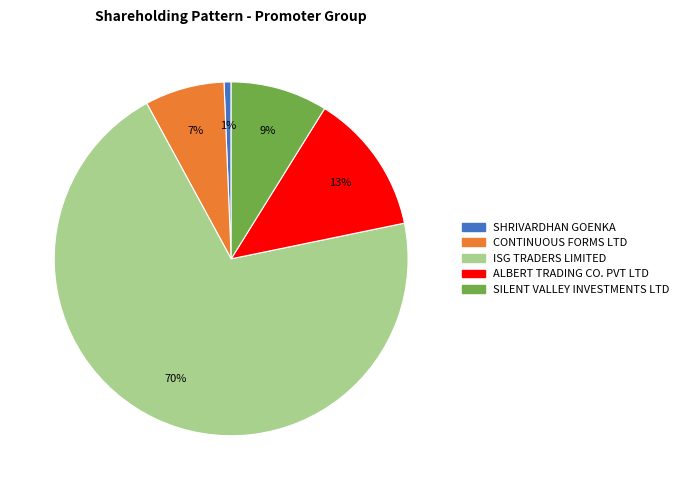

Between ALBERT TRADING CO. PVT LTD and CONTINUOUS FORMS LTD, which is larger?

ALBERT TRADING CO. PVT LTD